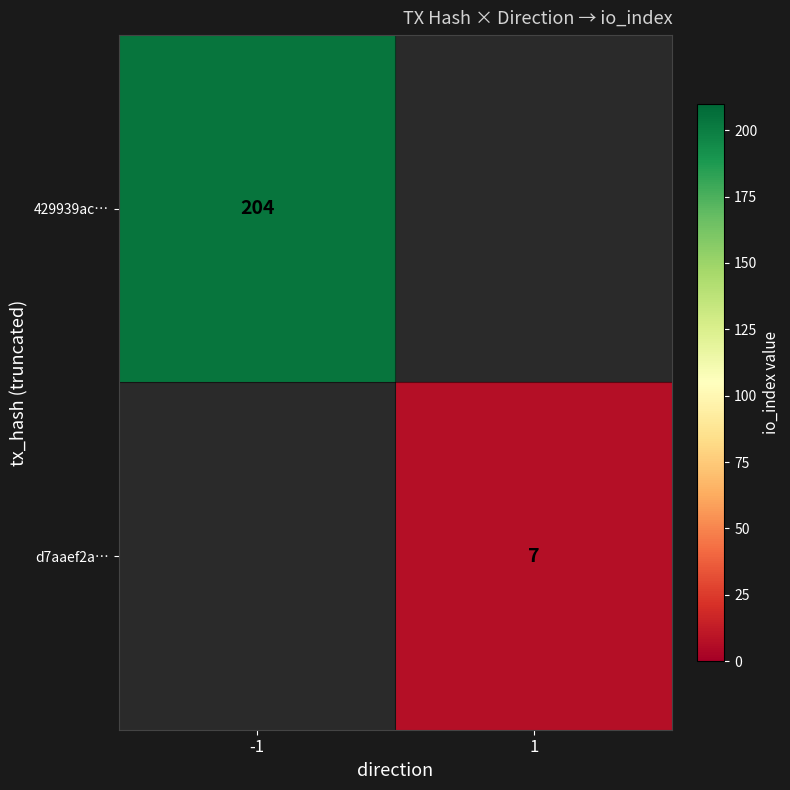

Which has a higher value, 1 or -1?

-1